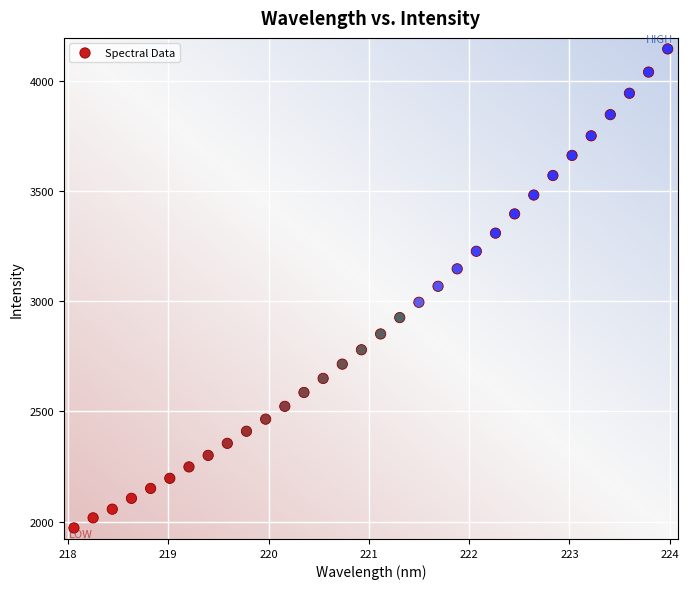

What is the range of Y values (max minus min)?

2172.0